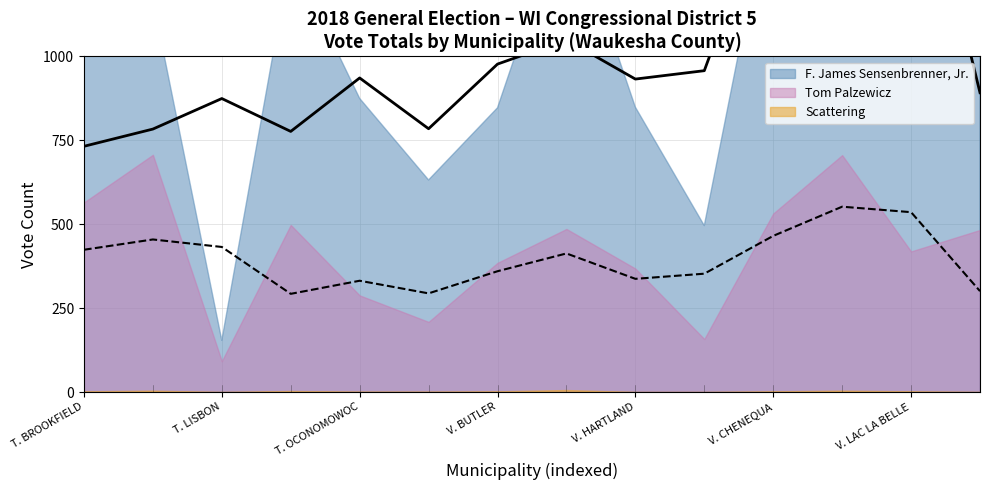

Which series has the largest total across all categories?

sensenbrenner